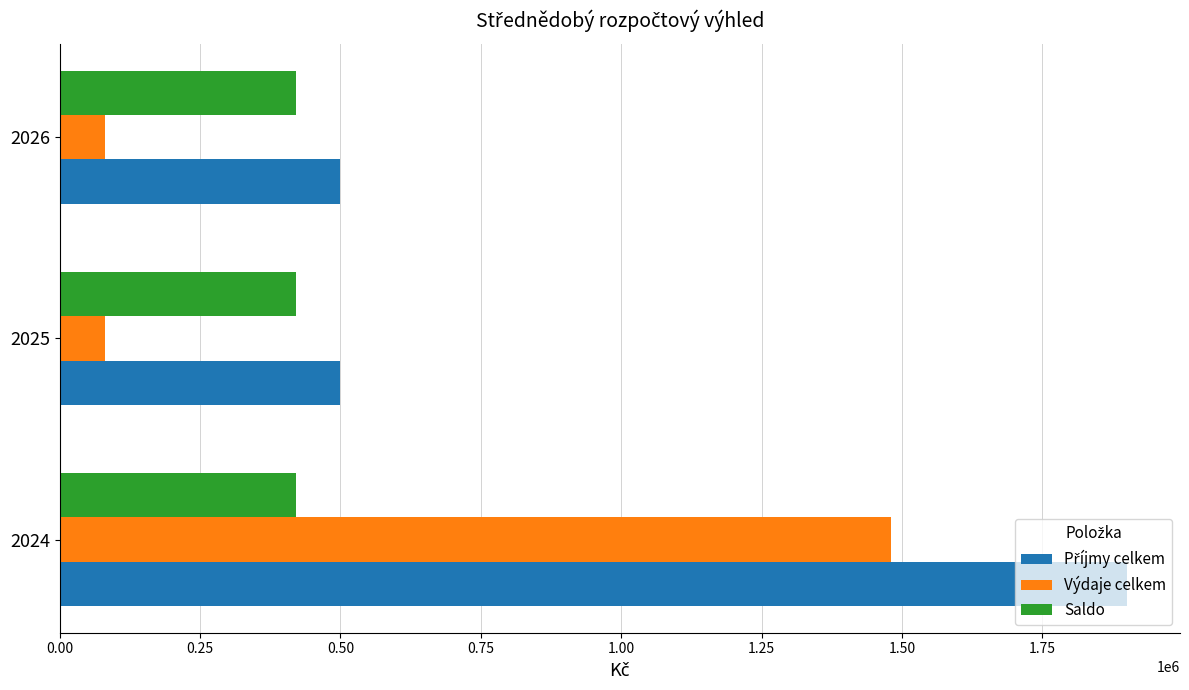

What is the difference between the highest and lowest values at 2026?

420000